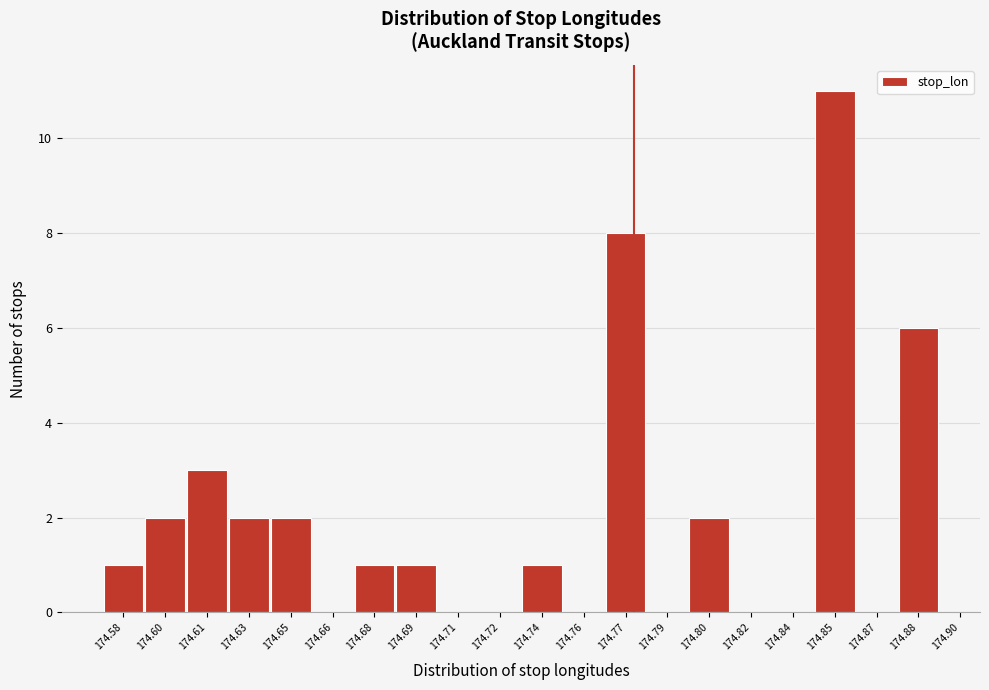

Reading left to right, extract all data points from this chart.

174.58=1	174.60=2	174.61=3	174.63=2	174.65=2	174.66=0	174.68=1	174.69=1	174.71=0	174.72=0	174.74=1	174.76=0	174.77=8	174.79=0	174.80=2	174.82=0	174.84=0	174.85=11	174.87=0	174.88=6